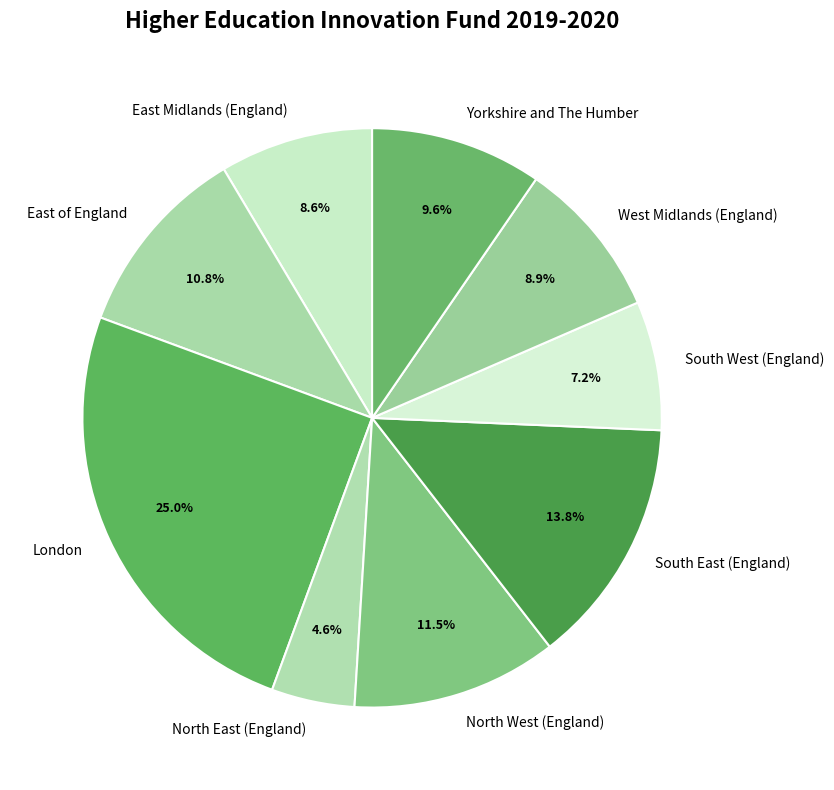

What is the largest slice in the pie chart?

London